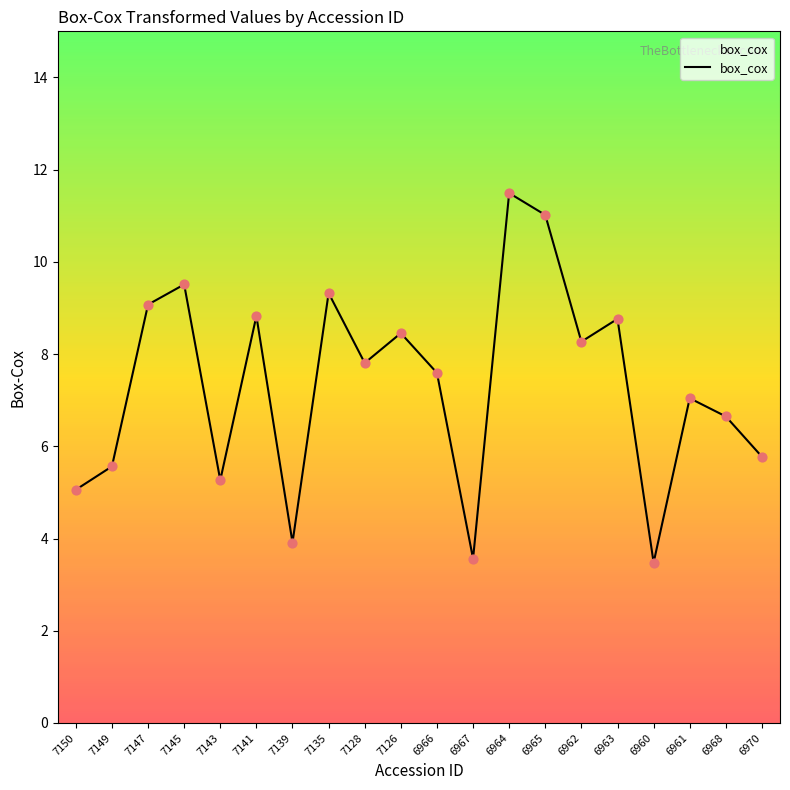

Approximately how many times larger is the value at 6963 compared to 7149?

1.6